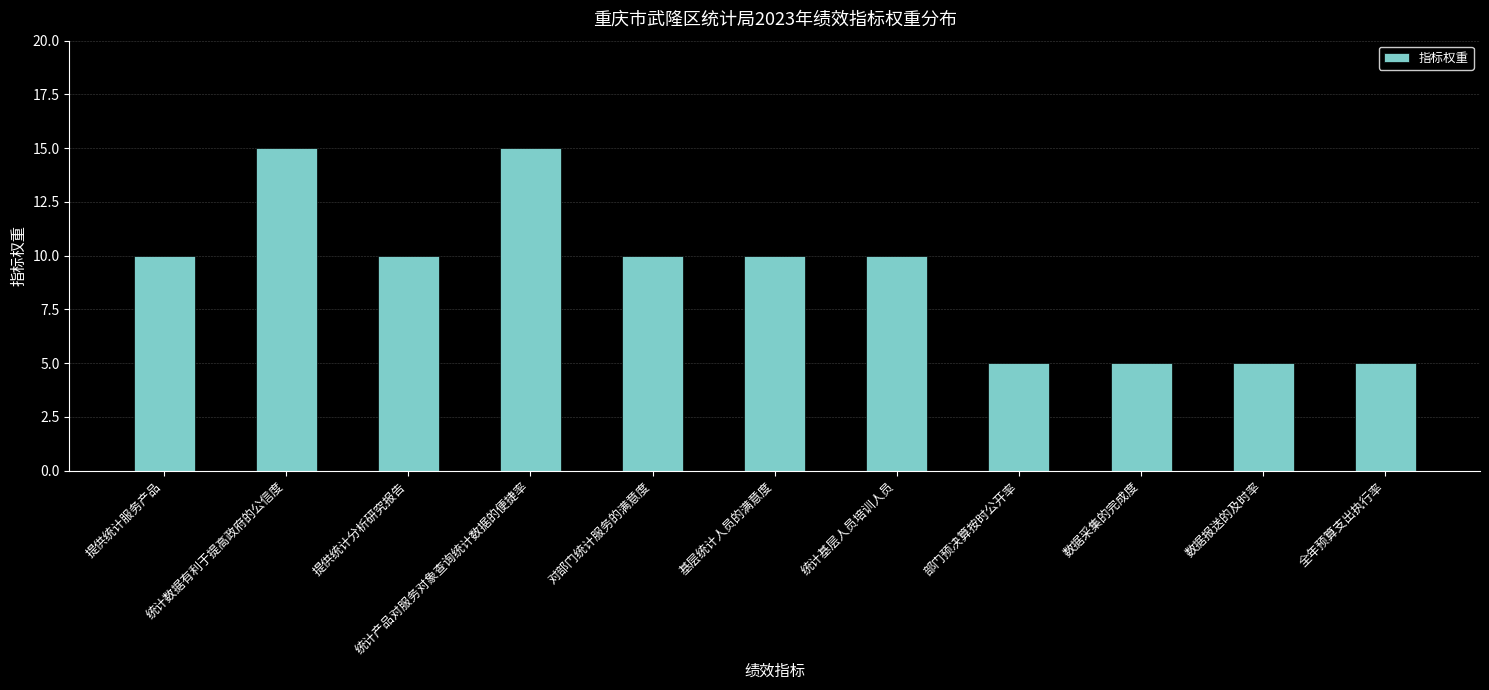

What is the sum of all values?

100